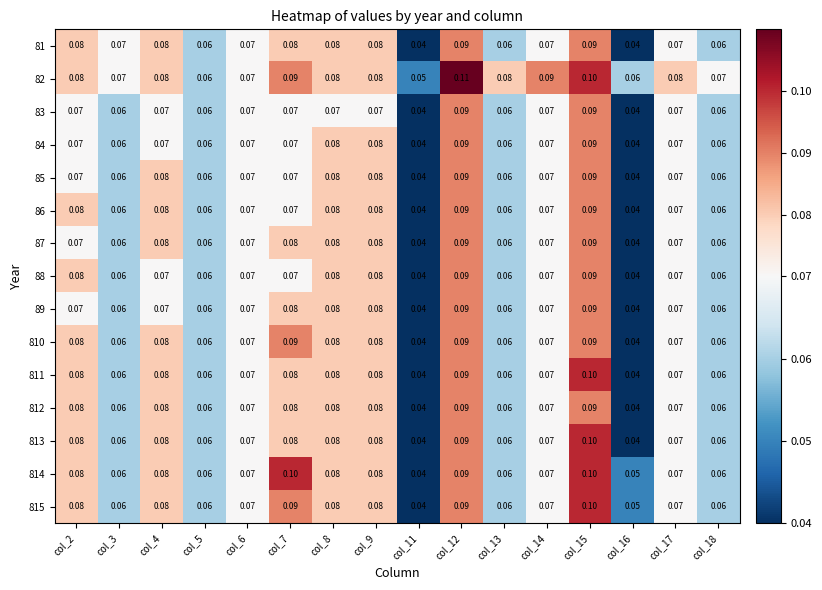

How many categories are shown in the chart?

16